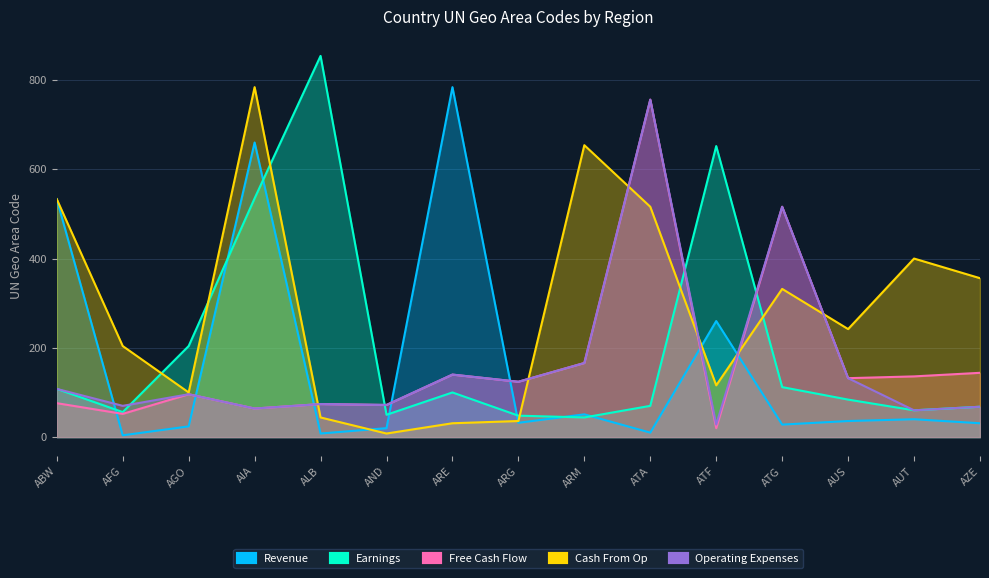

At which label is Earnings closest to 449?

AIA